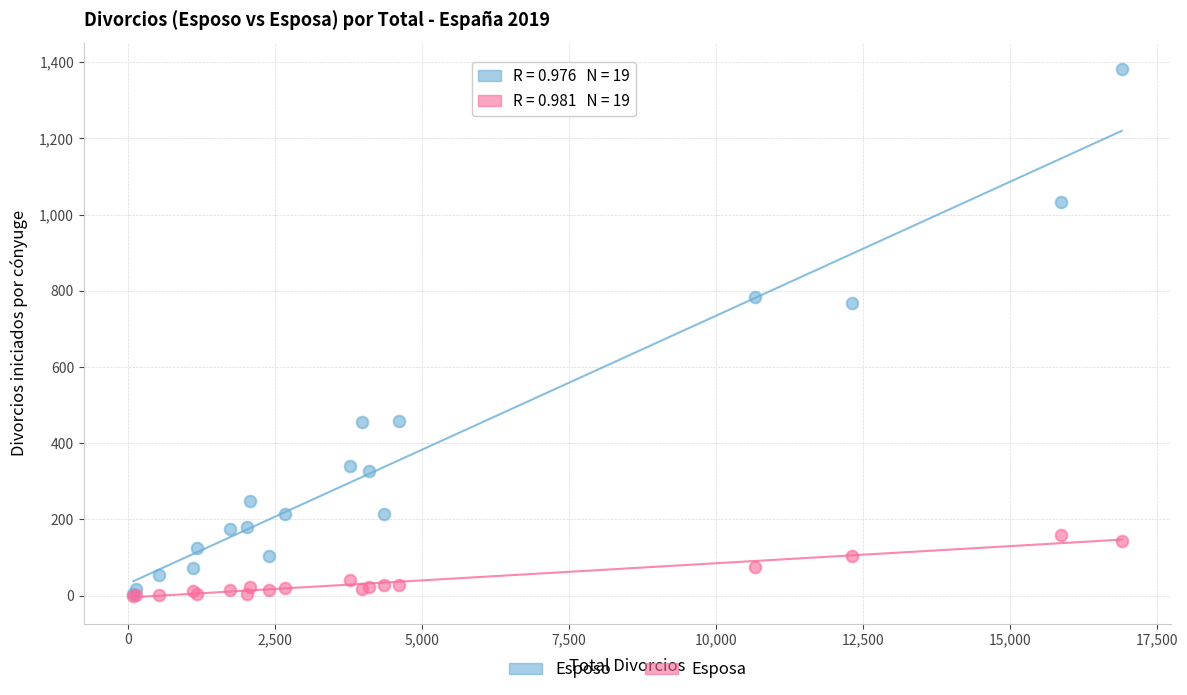

What are all the series names shown in the legend?

Esposo, Esposa